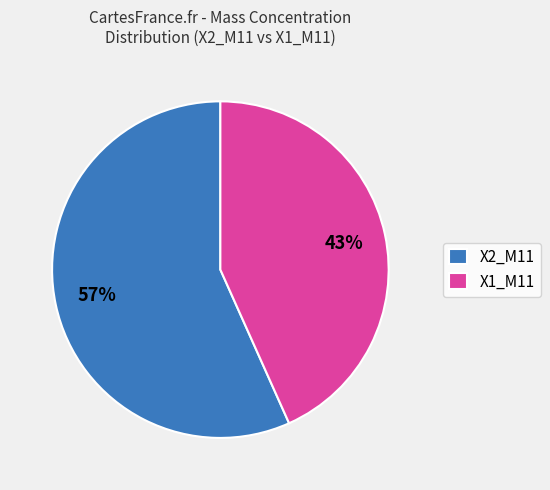

Which slice is the largest?

X2_M11